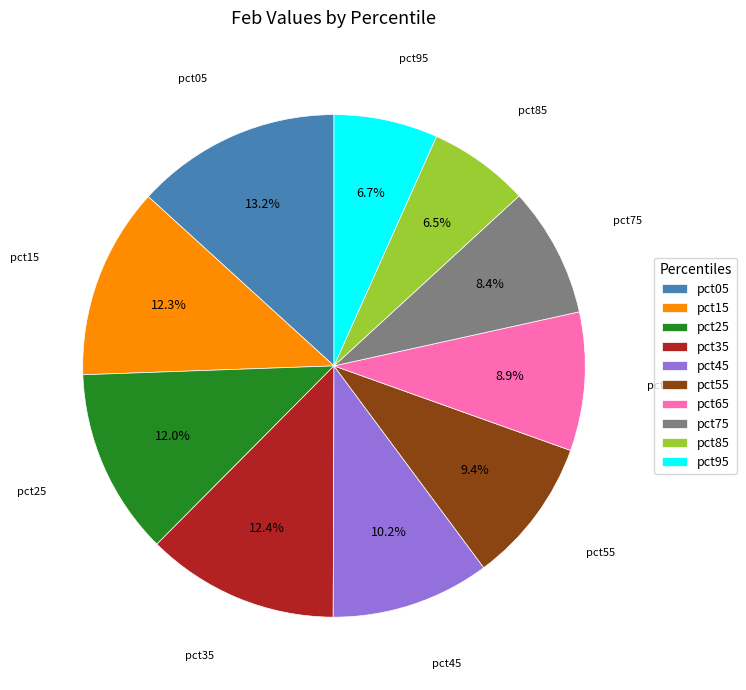

Is there a majority slice in this chart?

No